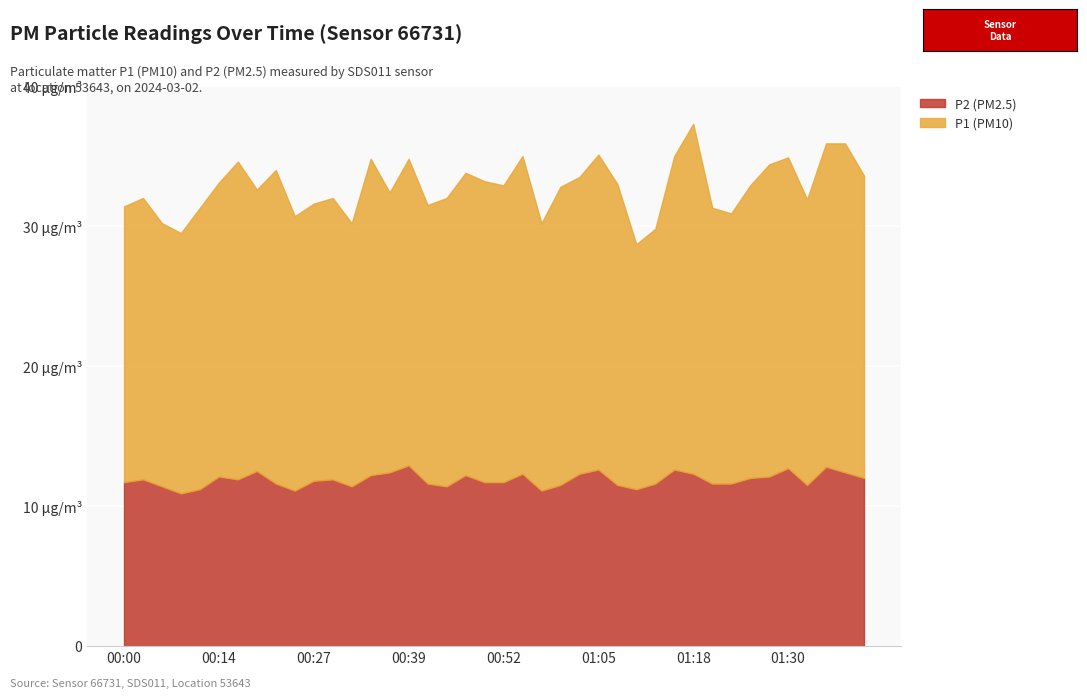

At how many categories does at least one series exceed 11?

40